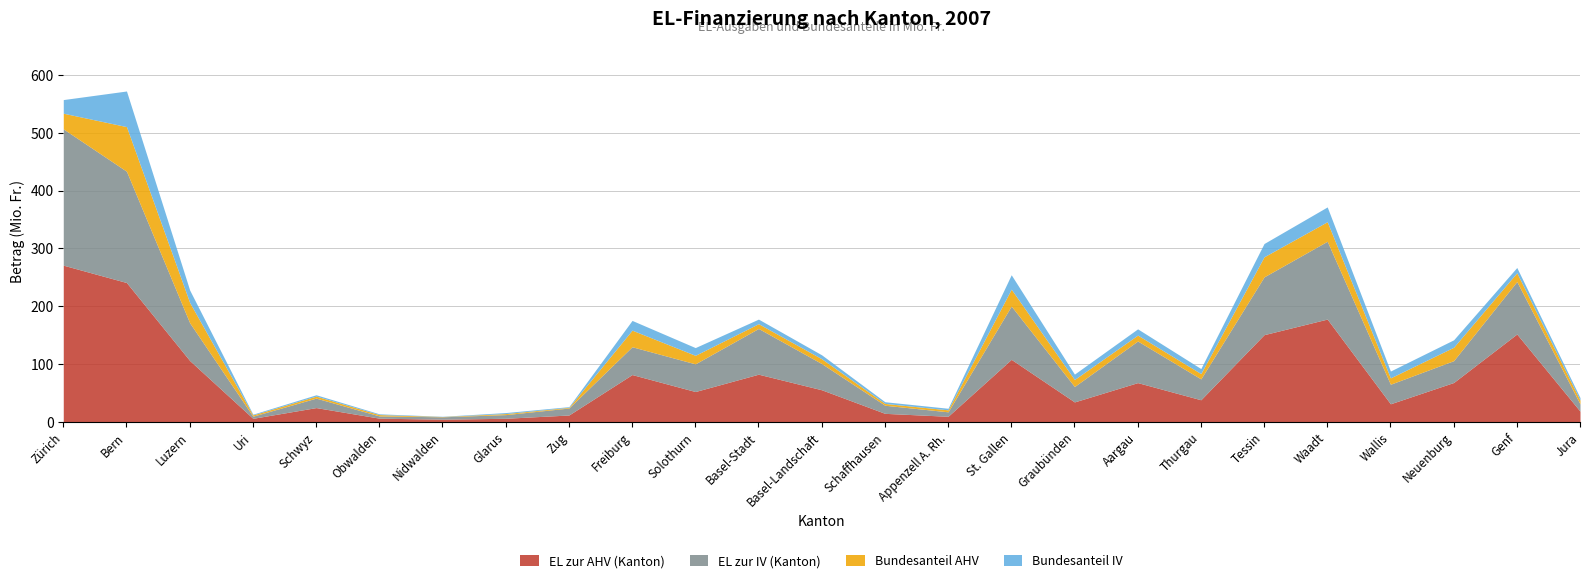

At Jura, list the series in order from smallest to largest.

Bundesanteil IV, Bundesanteil AHV, EL zur IV (Kanton), EL zur AHV (Kanton)